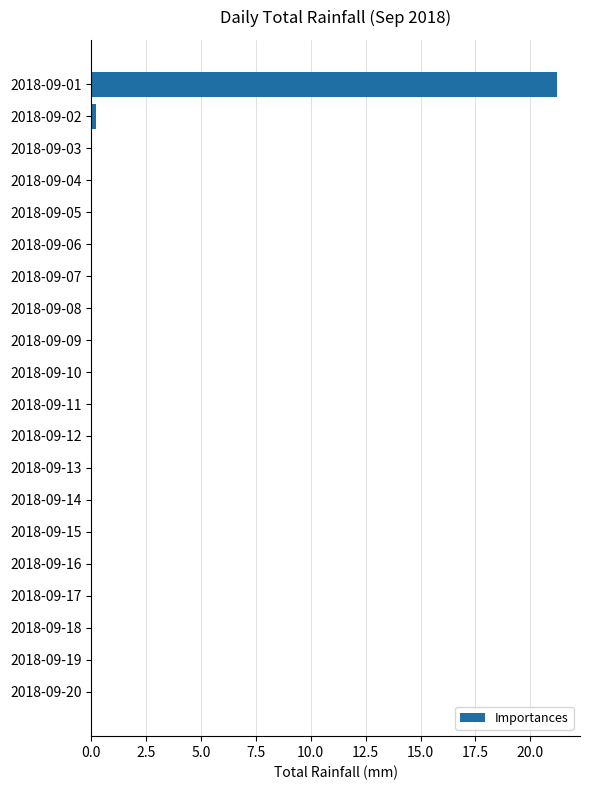

What is the sum of all values?

21.4